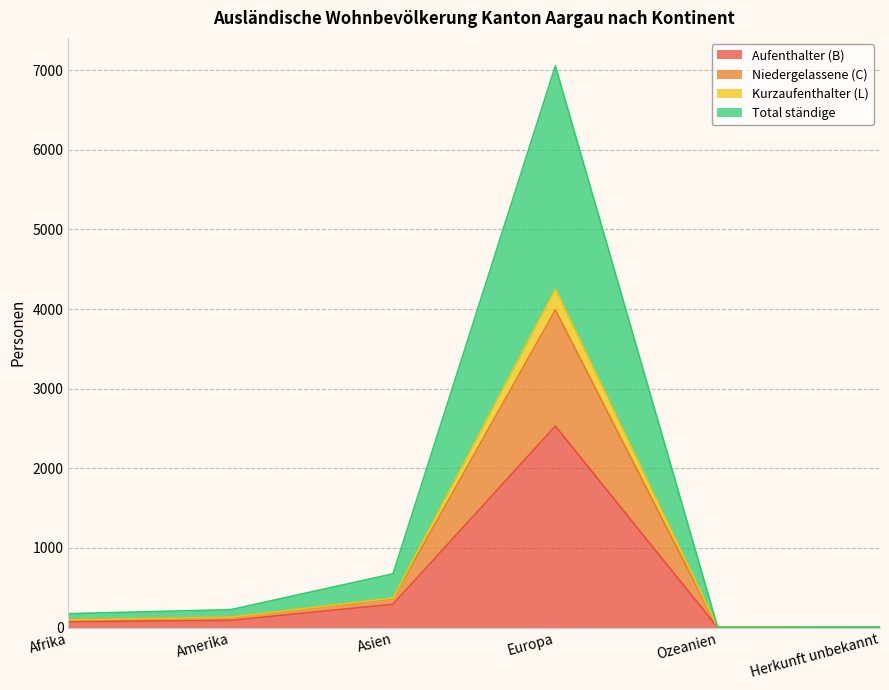

Which category has the lowest value in the Total ständige series?

Ozeanien